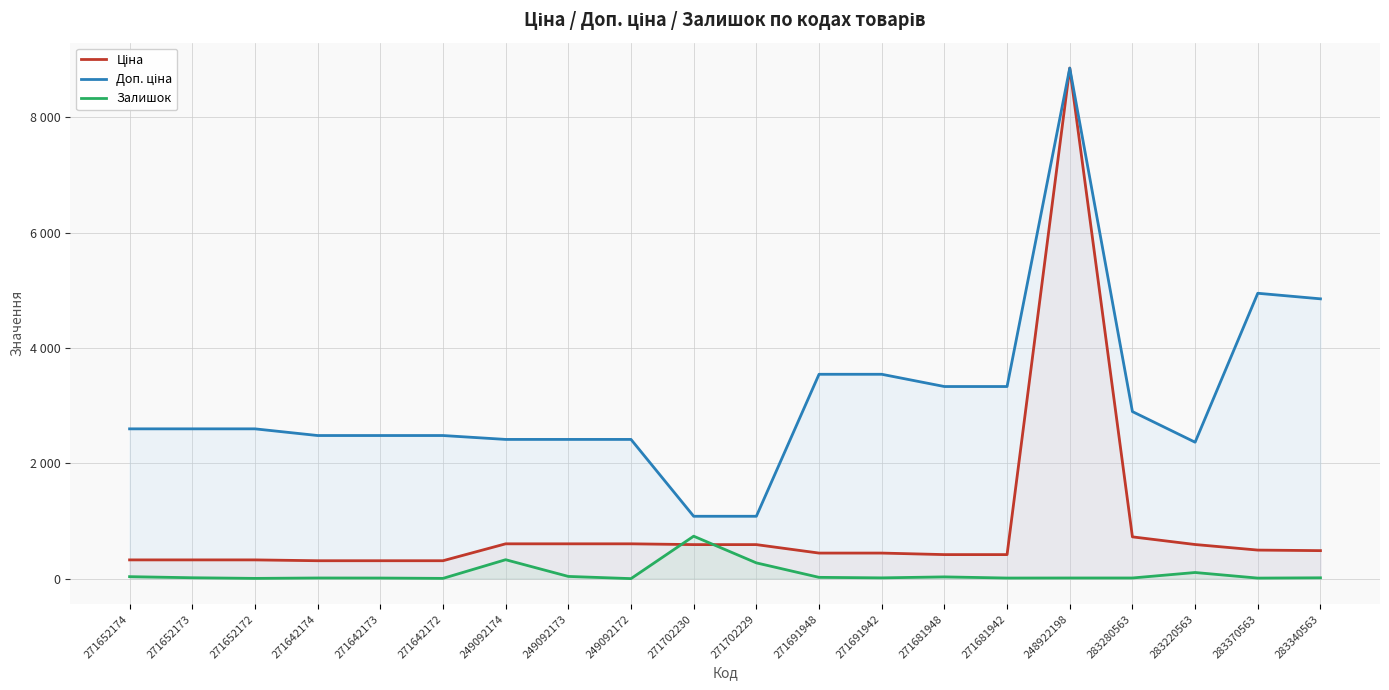

Does the chart have visible grid lines?

Yes